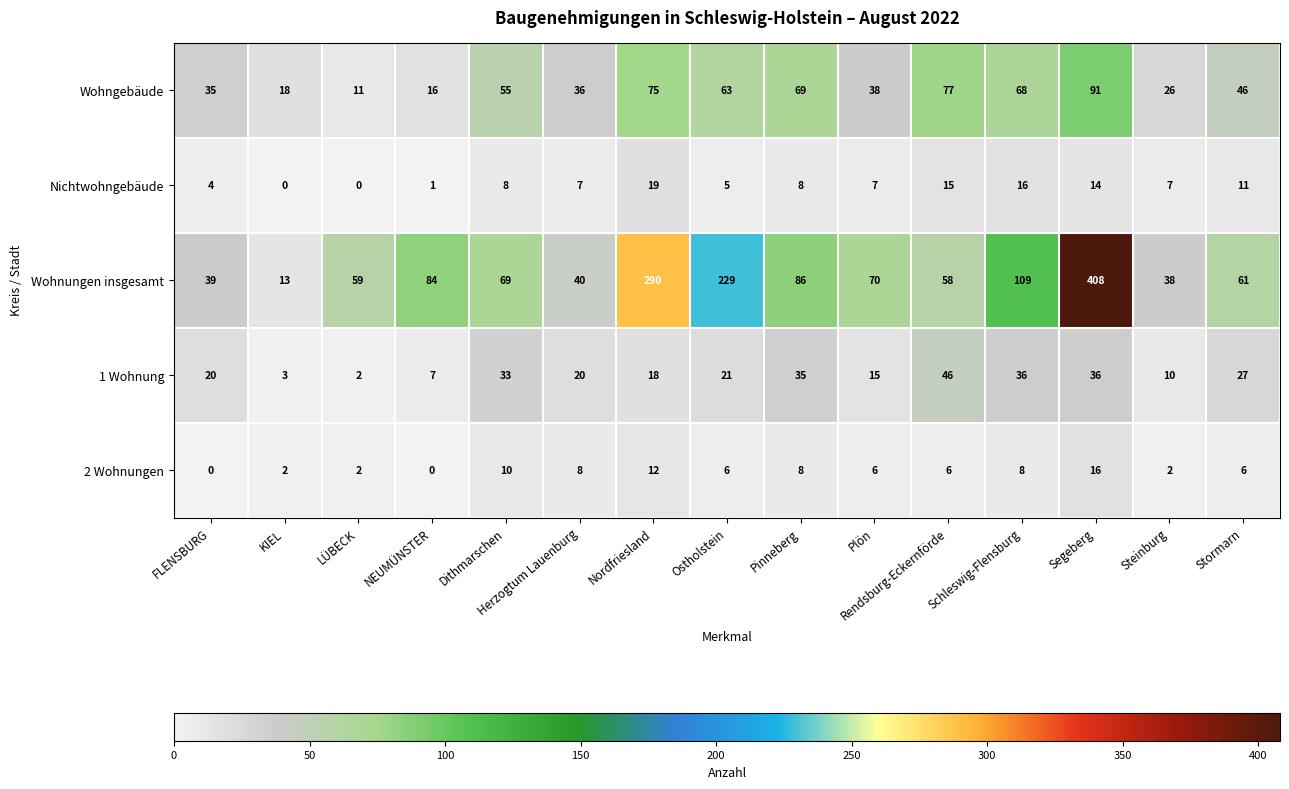

What is the difference between the highest and lowest values at Plön?

64